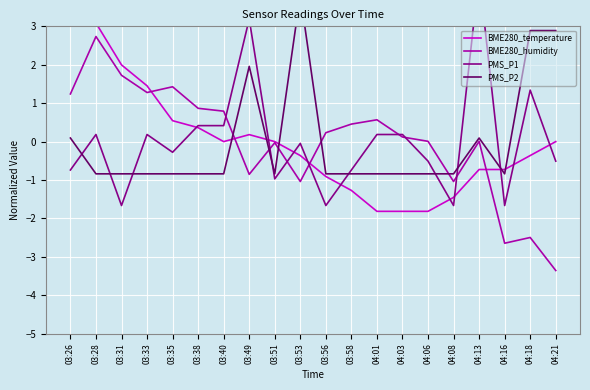

At 03:35, list the series in order from smallest to largest.

PMS_P2, PMS_P1, BME280_temperature, BME280_humidity